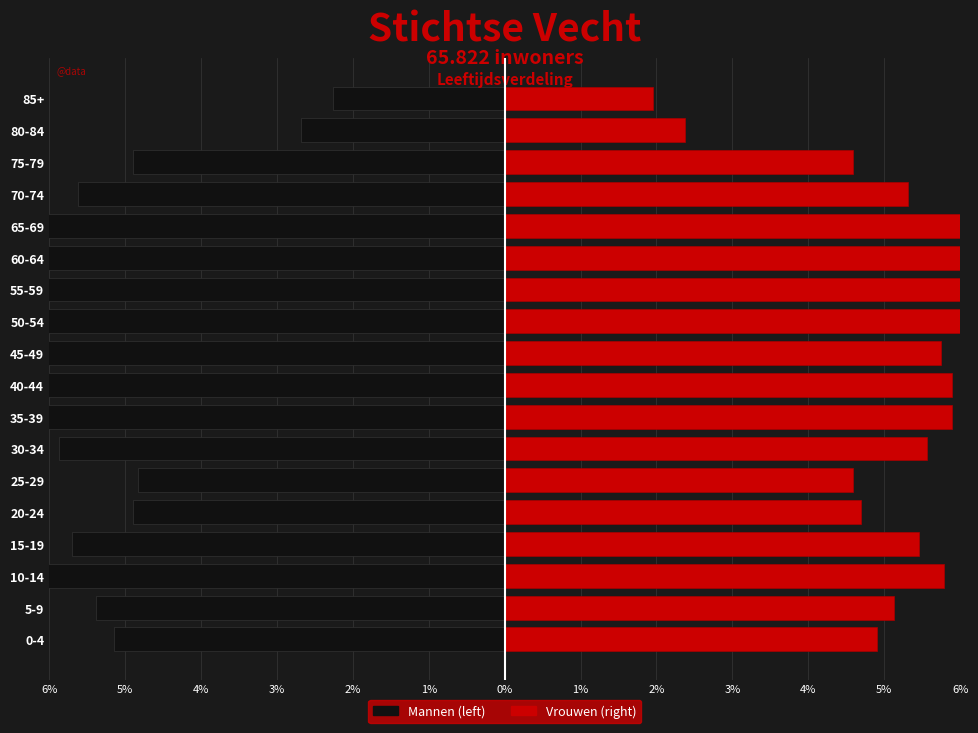

Rank the series by their maximum value, from lowest to highest.

Left (male), Right (female)